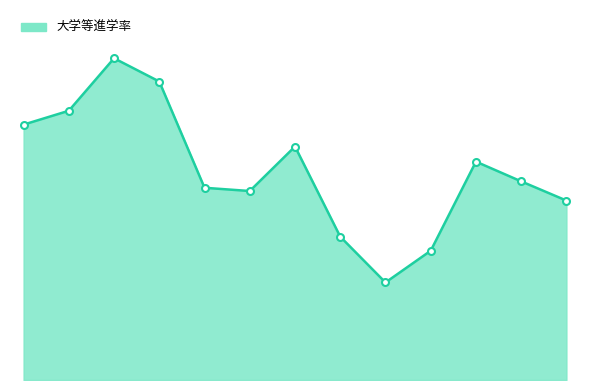

Does the chart display data point markers on the line(s)?

No